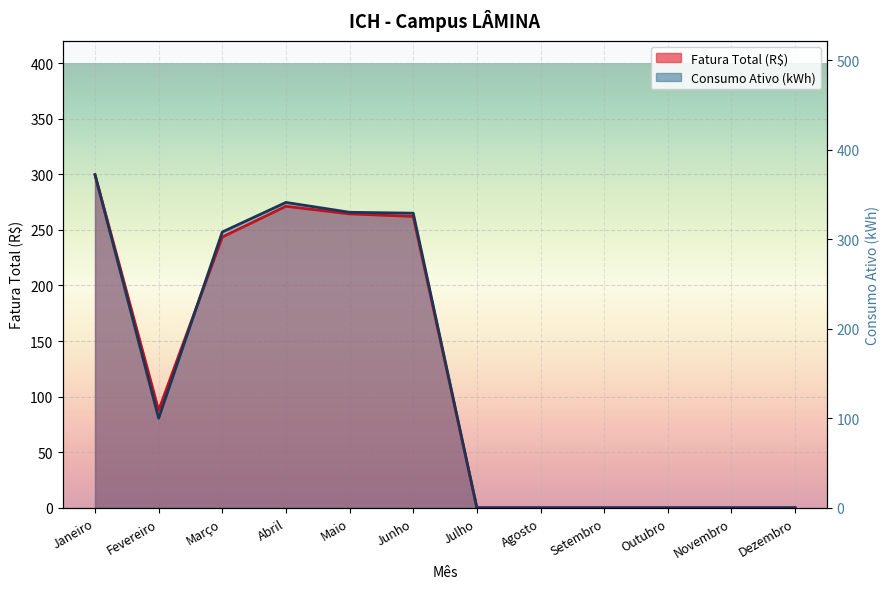

After their last crossing, which series has the higher values: Consumo Ativo (kWh) or Fatura Total (R$)?

Consumo Ativo (kWh)